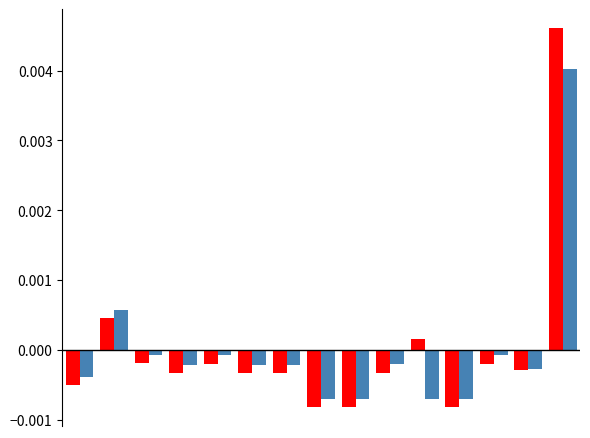

How many groups of bars are there?

15